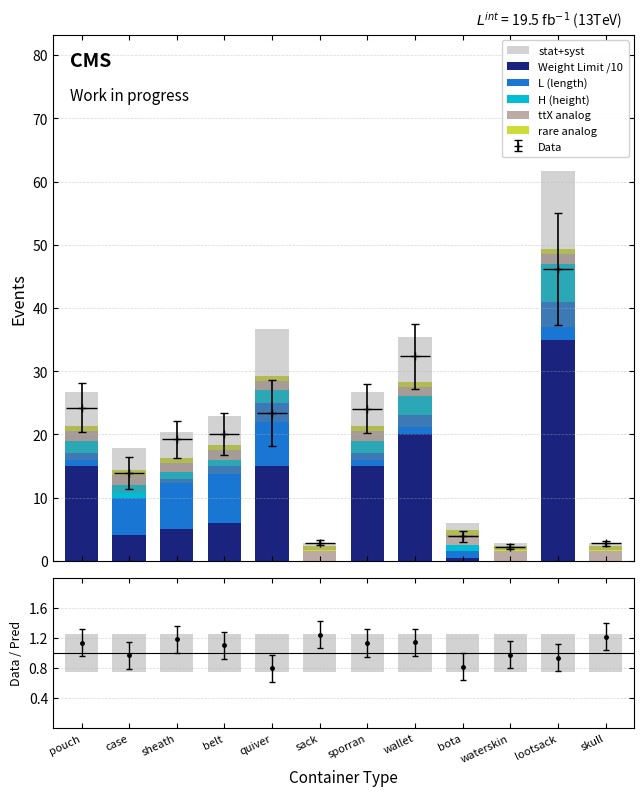

What is the maximum value shown in the chart?

35.0